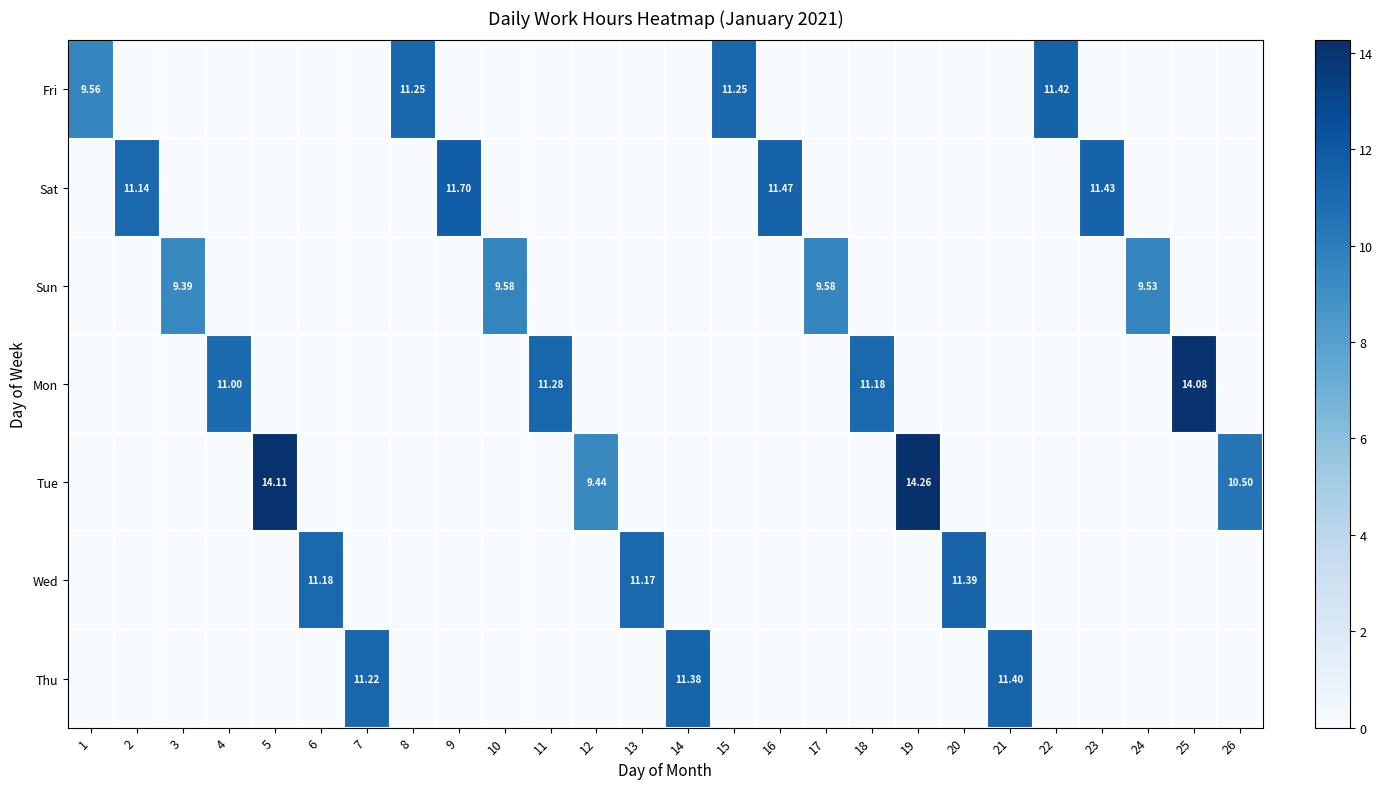

How many values in the Fri series exceed 0?

4